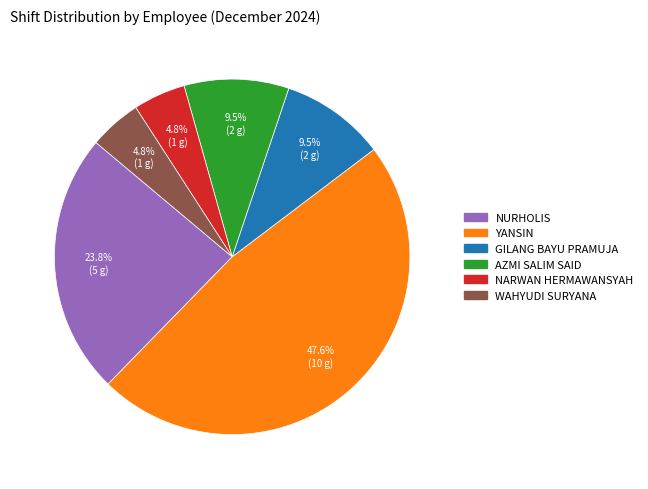

Which has a higher value, GILANG BAYU PRAMUJA or WAHYUDI SURYANA?

GILANG BAYU PRAMUJA